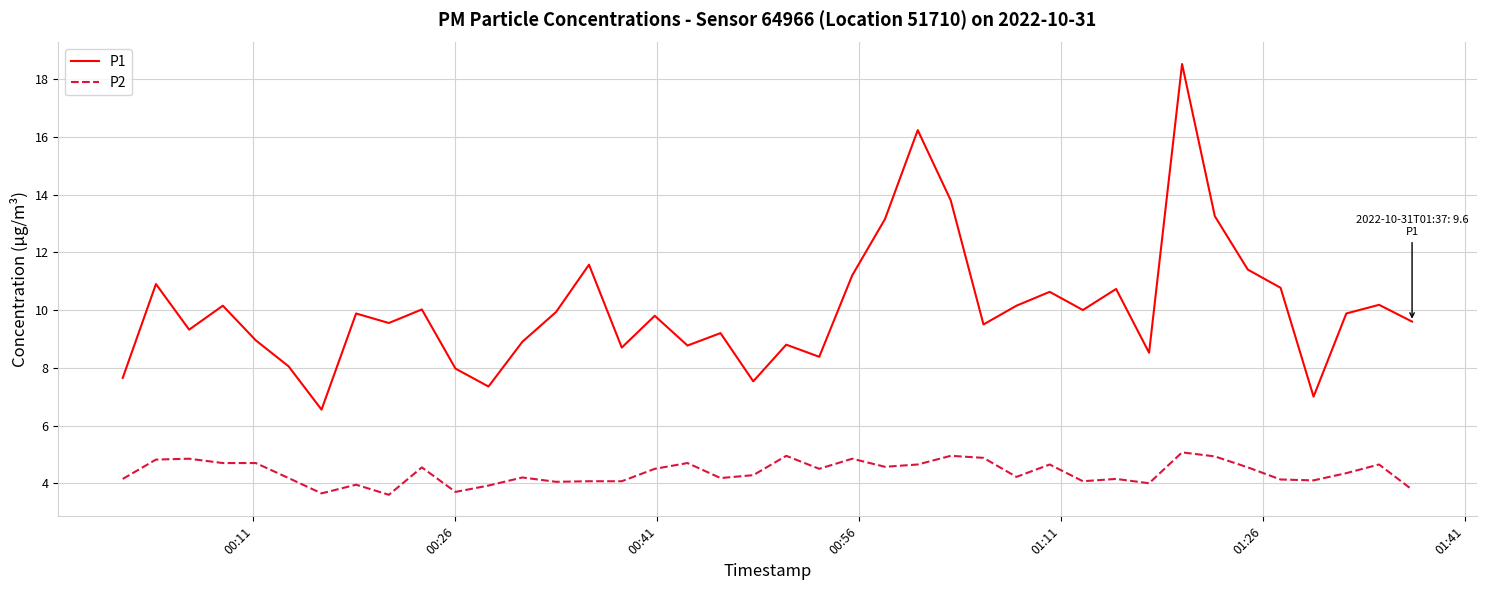

List the series in order of their peak value, highest first.

P1, P2